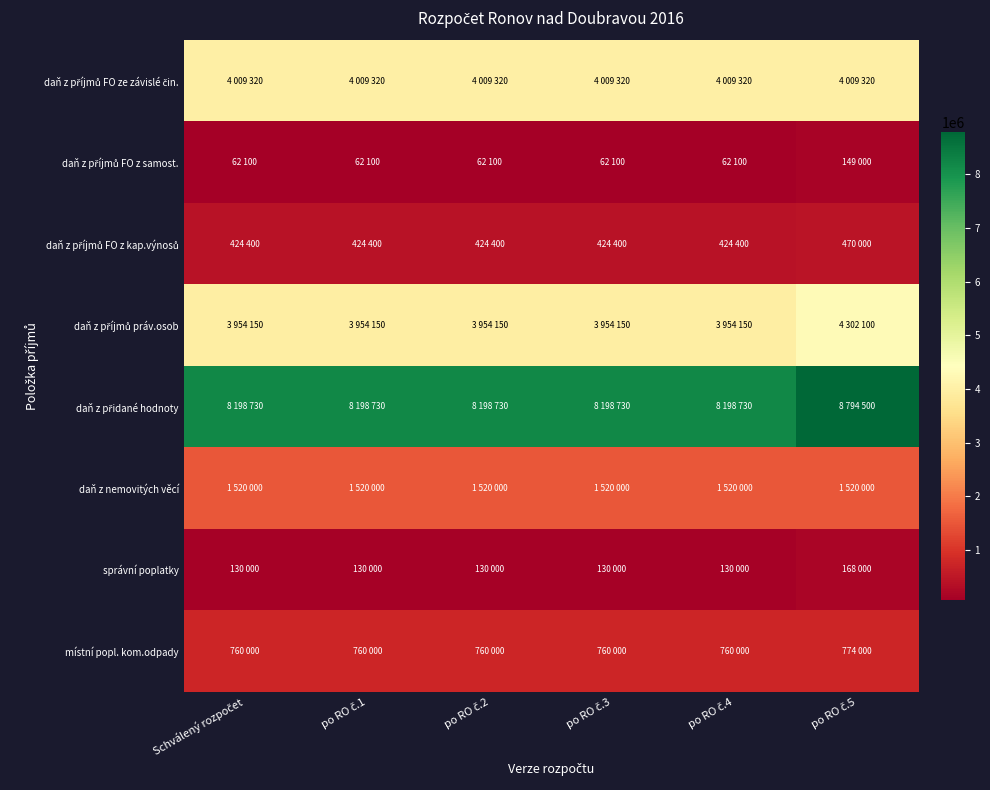

Which series has the widest spread of values?

daň z přidané hodnoty